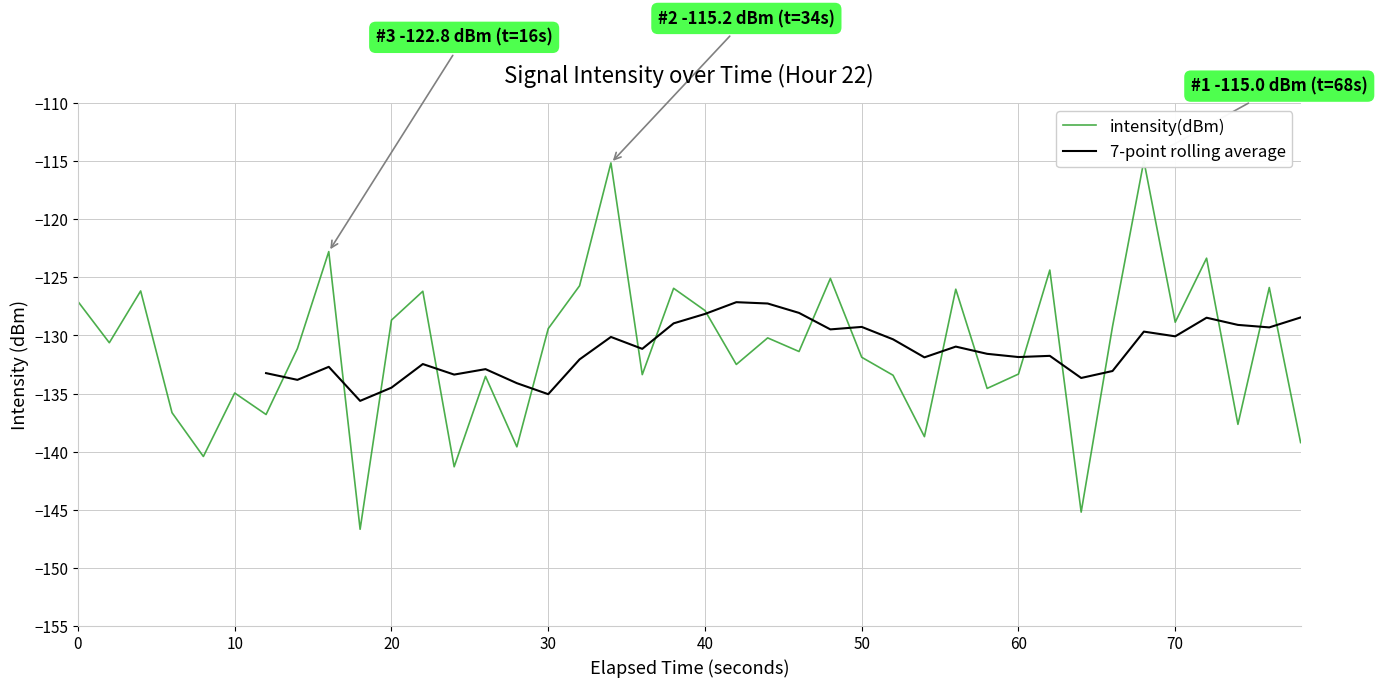

Is it true that 7-point rolling average equals -88.9 at 20?

False